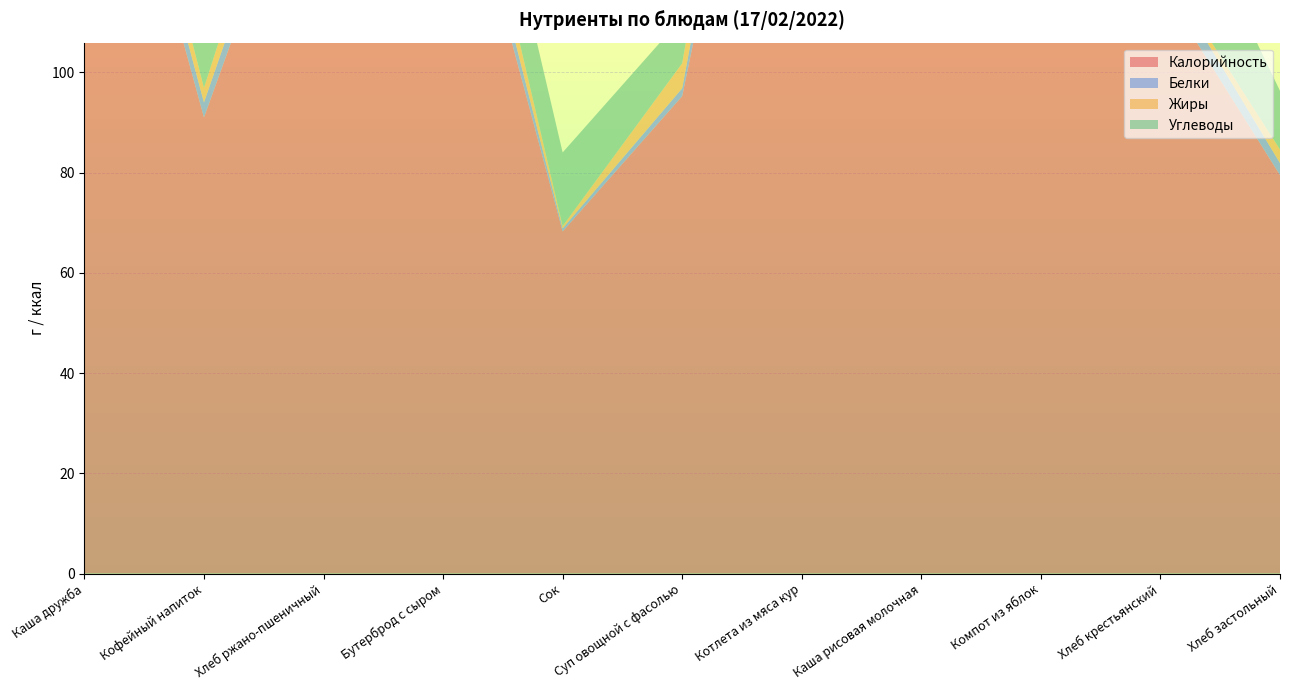

Reading left to right, extract all data points from this chart.

Калорийность: Каша дружба=178.0	Кофейный напиток=91.0	Хлеб ржано-пшеничный=157.0	Бутерброд с сыром=157.0	Сок=68.3	Суп овощной с фасолью=95.2	Котлета из мяса кур=210.4	Каша рисовая молочная=193.7	Компот из яблок=114.6	Хлеб крестьянский=117.5	Хлеб застольный=79.5
Белки: Каша дружба=5.0	Кофейный напиток=3.0	Хлеб ржано-пшеничный=5.8	Бутерброд с сыром=5.8	Сок=0.6	Суп овощной с фасолью=1.6	Котлета из мяса кур=14.3	Каша рисовая молочная=5.2	Компот из яблок=0.2	Хлеб крестьянский=4.0	Хлеб застольный=2.4
Жиры: Каша дружба=6.9	Кофейный напиток=2.9	Хлеб ржано-пшеничный=8.3	Бутерброд с сыром=8.3	Сок=0.5	Суп овощной с фасолью=5.0	Котлета из мяса кур=11.7	Каша рисовая молочная=6.5	Компот из яблок=0.2	Хлеб крестьянский=0.5	Хлеб застольный=2.7
Углеводы: Каша дружба=23.9	Кофейный напиток=13.4	Хлеб ржано-пшеничный=14.8	Бутерброд с сыром=14.8	Сок=14.7	Суп овощной с фасолью=9.1	Котлета из мяса кур=11.8	Каша рисовая молочная=28.4	Компот из яблок=27.9	Хлеб крестьянский=24.1	Хлеб застольный=11.7